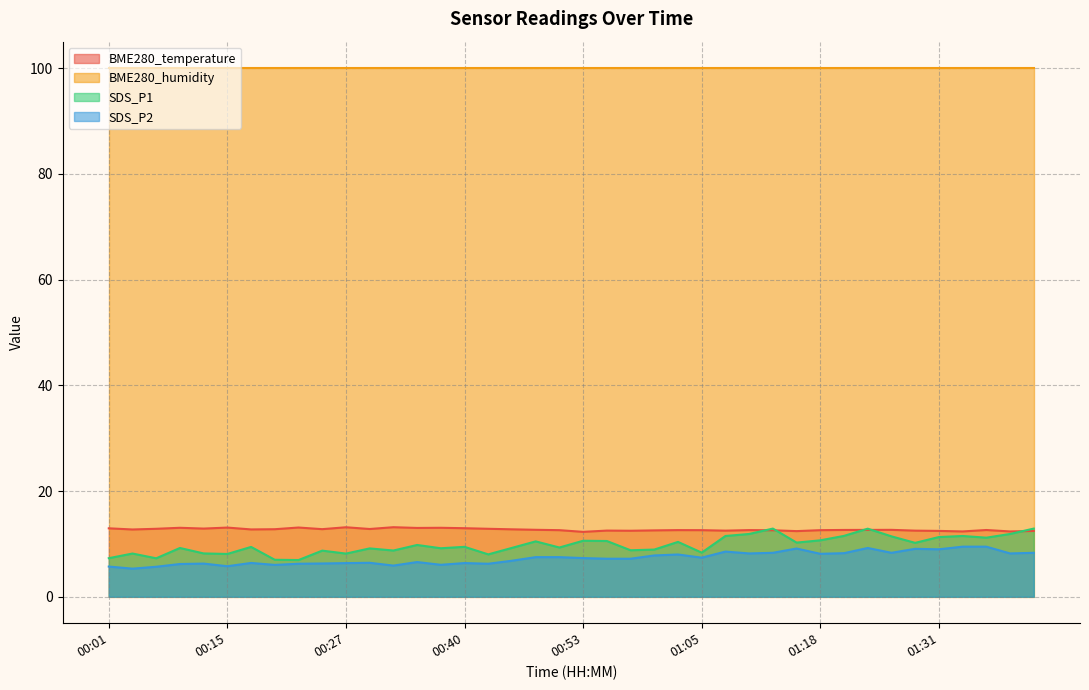

What is the difference between the highest and lowest values at 00:27?

93.6